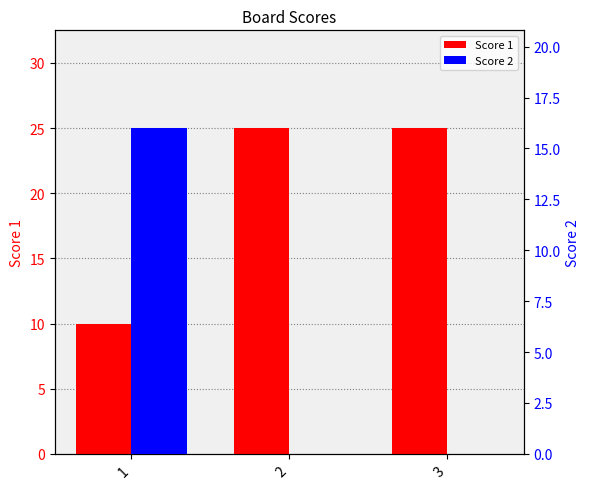

Rank the series by their average value, from lowest to highest.

Score 2, Score 1